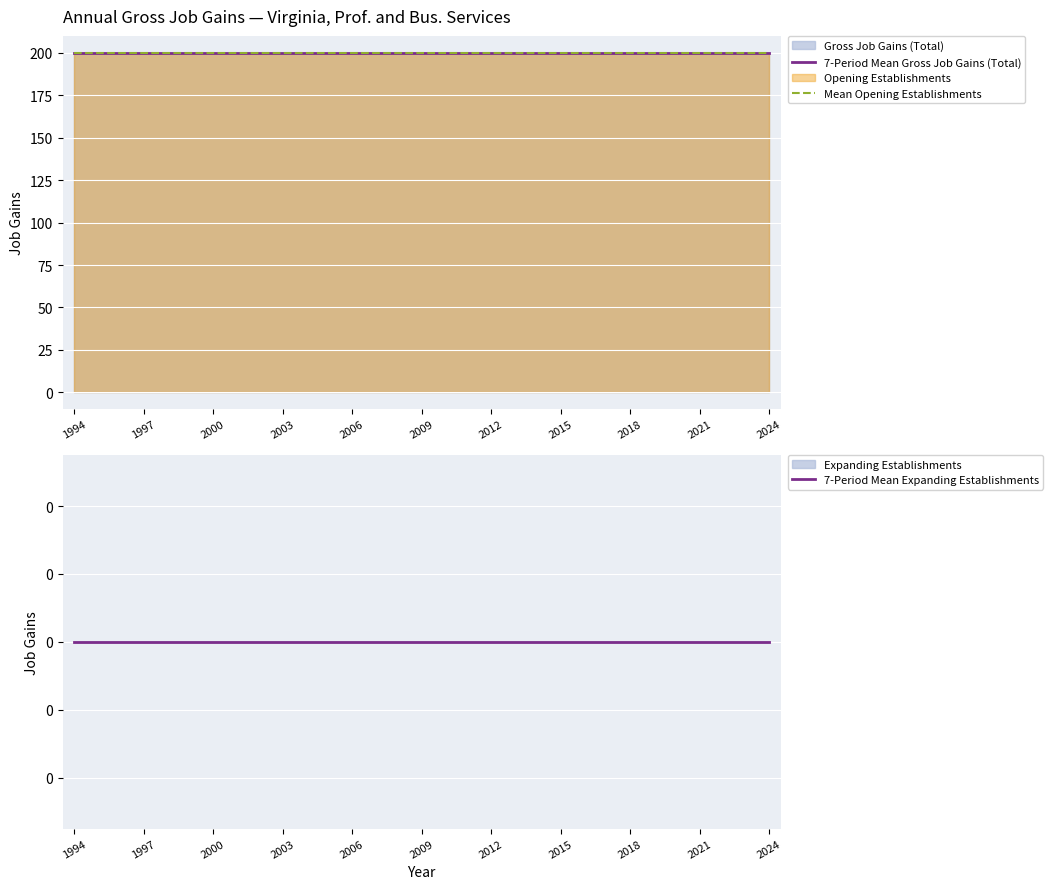

Reading right to left, extract all data points from this chart.

7-Period Mean Gross Job Gains (Total): 200	200	200	200	200	200	200	200	200	200	200	200	200	200	200	200	200	200	200	200	200	200	200	200	200	200	200	200	200	200	200
Mean Opening Establishments: 200	200	200	200	200	200	200	200	200	200	200	200	200	200	200	200	200	200	200	200	200	200	200	200	200	200	200	200	200	200	200
7-Period Mean Expanding Establishments: 0	0	0	0	0	0	0	0	0	0	0	0	0	0	0	0	0	0	0	0	0	0	0	0	0	0	0	0	0	0	0